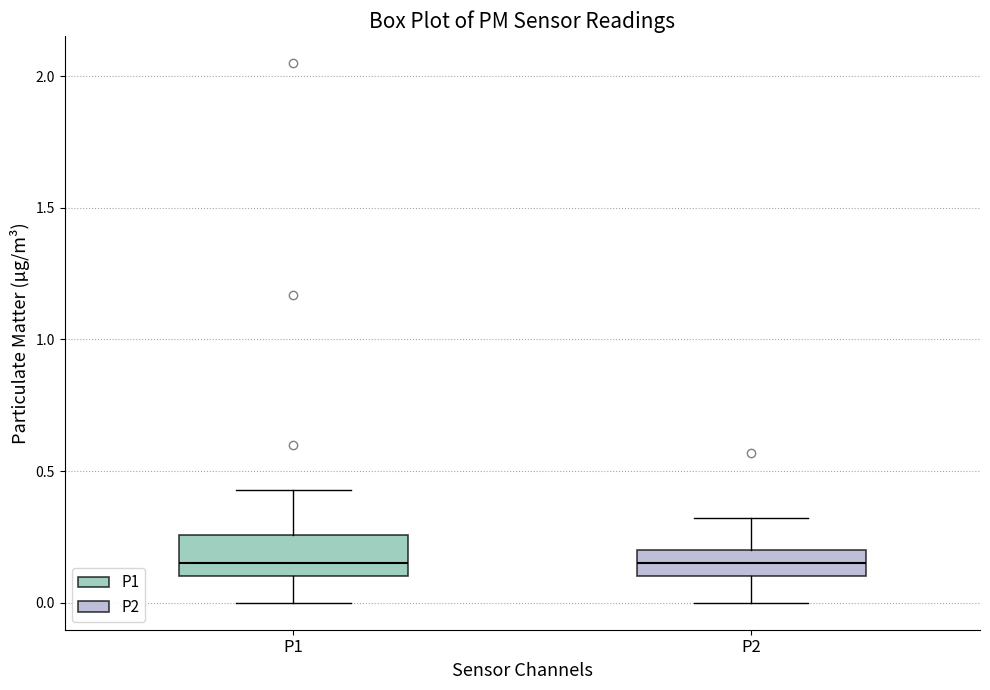

Reading left to right, transcribe this box plot: for each box, give where its median line is, the range the box spans, and where its two whiskers end, as read against the y-axis. The values are not printed on the chart, so give them approximately, as read against the axis.

P1: median 0.15, box 0.10 to 0.25, whiskers 0.00 to 0.45
P2: median 0.15, box 0.10 to 0.20, whiskers 0.00 to 0.30